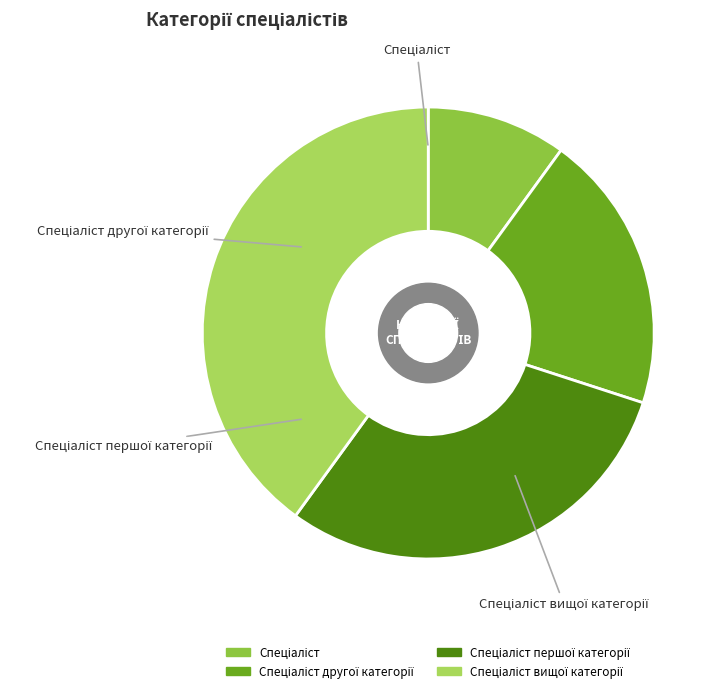

Does any single category account for the majority?

No